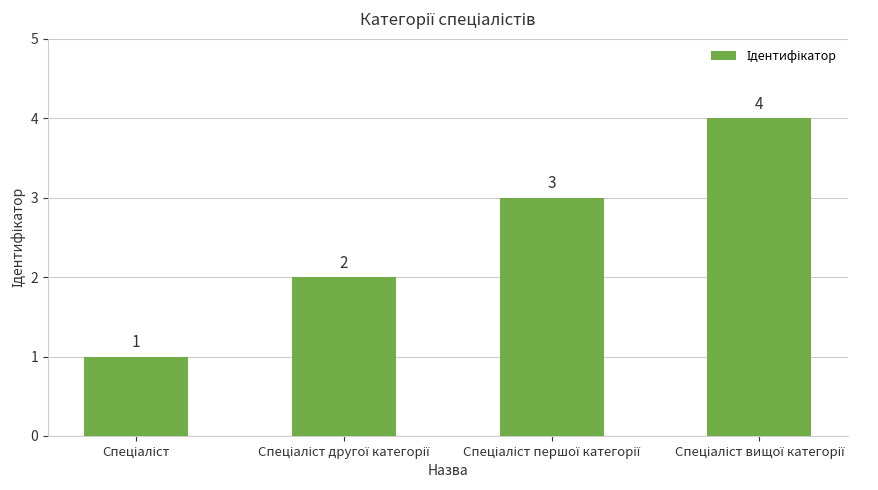

What is the greatest value displayed?

4